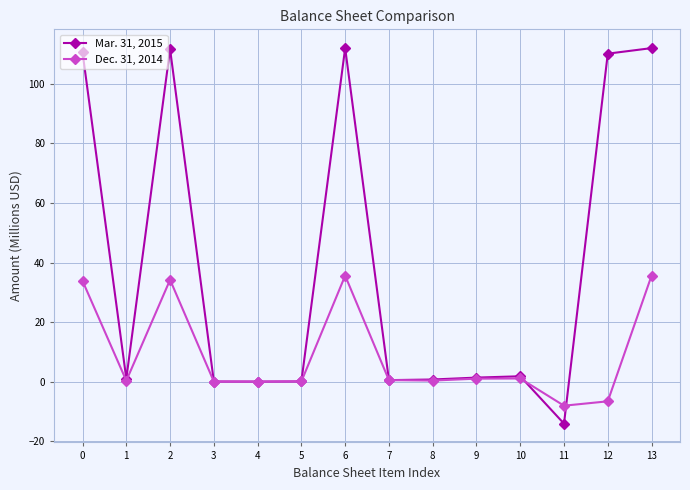

After their last crossing, which series has the higher values: Dec. 31, 2014 or Mar. 31, 2015?

Mar. 31, 2015